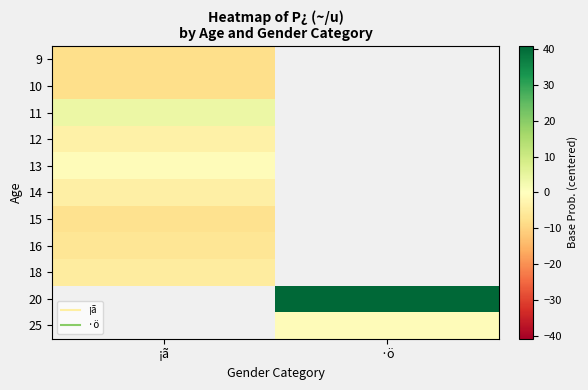

Rank the categories by 12 value from lowest to highest.

¡ã, ·ö